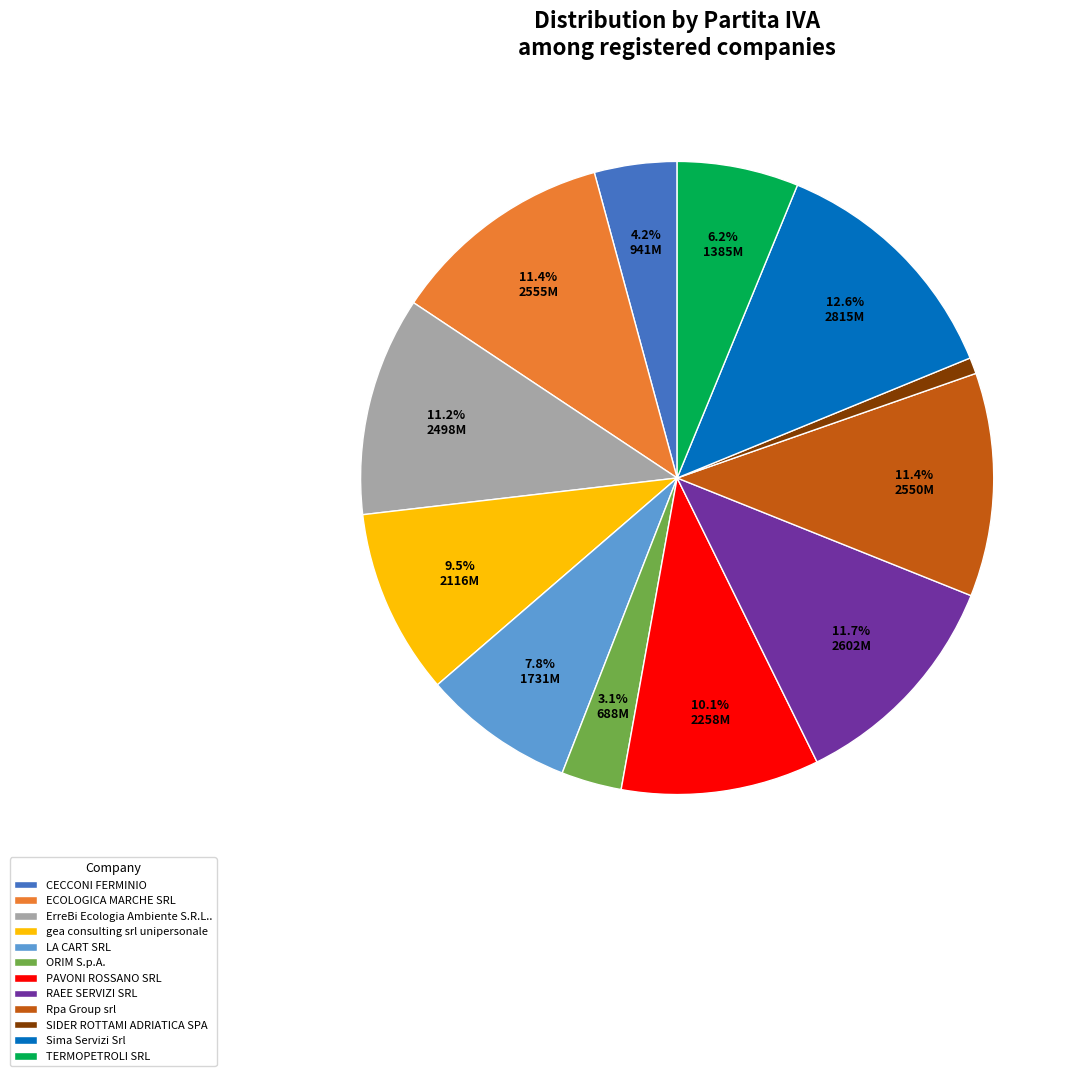

What is the ratio of the value at ECOLOGICA MARCHE SRL to the value at LA CART SRL?

1.5